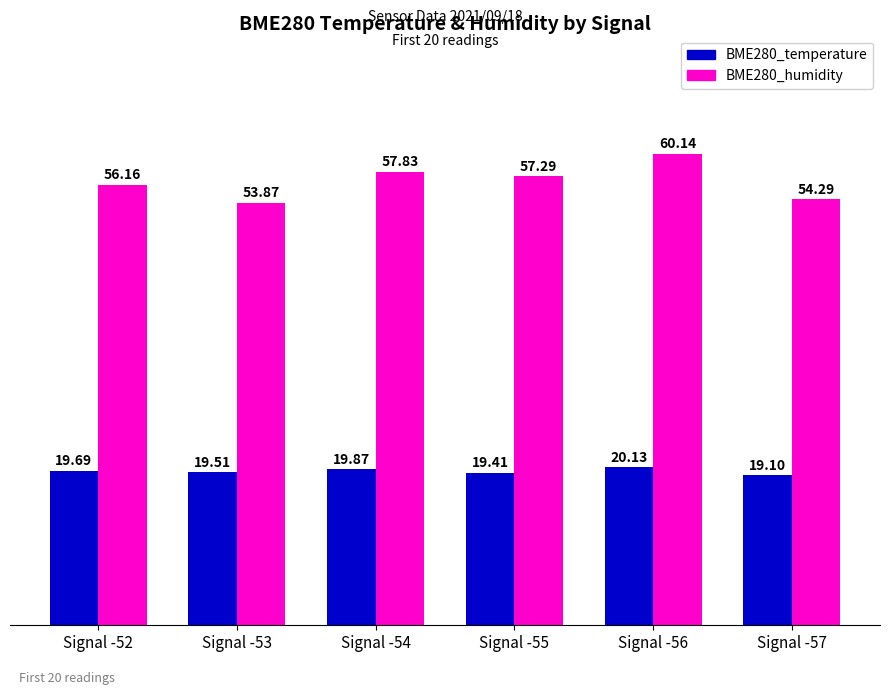

At which label does BME280_humidity reach its peak?

Signal -56